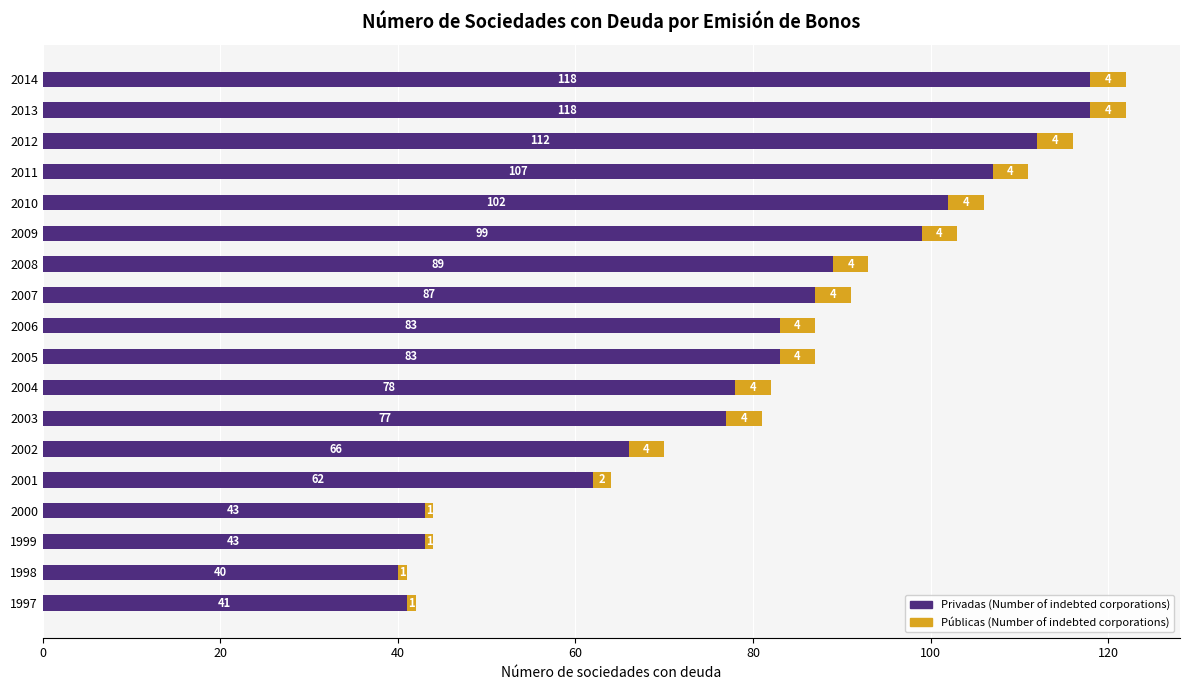

What is the total value across all series at 2005?

87